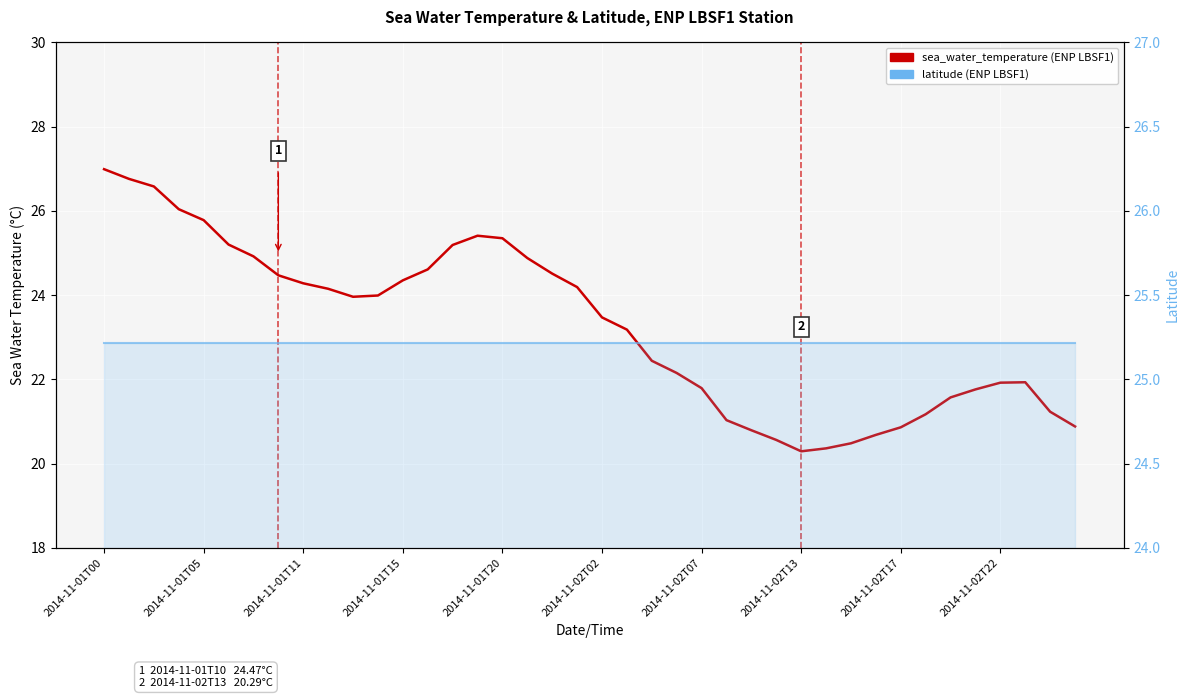

Read the latitude value at 2014-11-01T20.

25.2